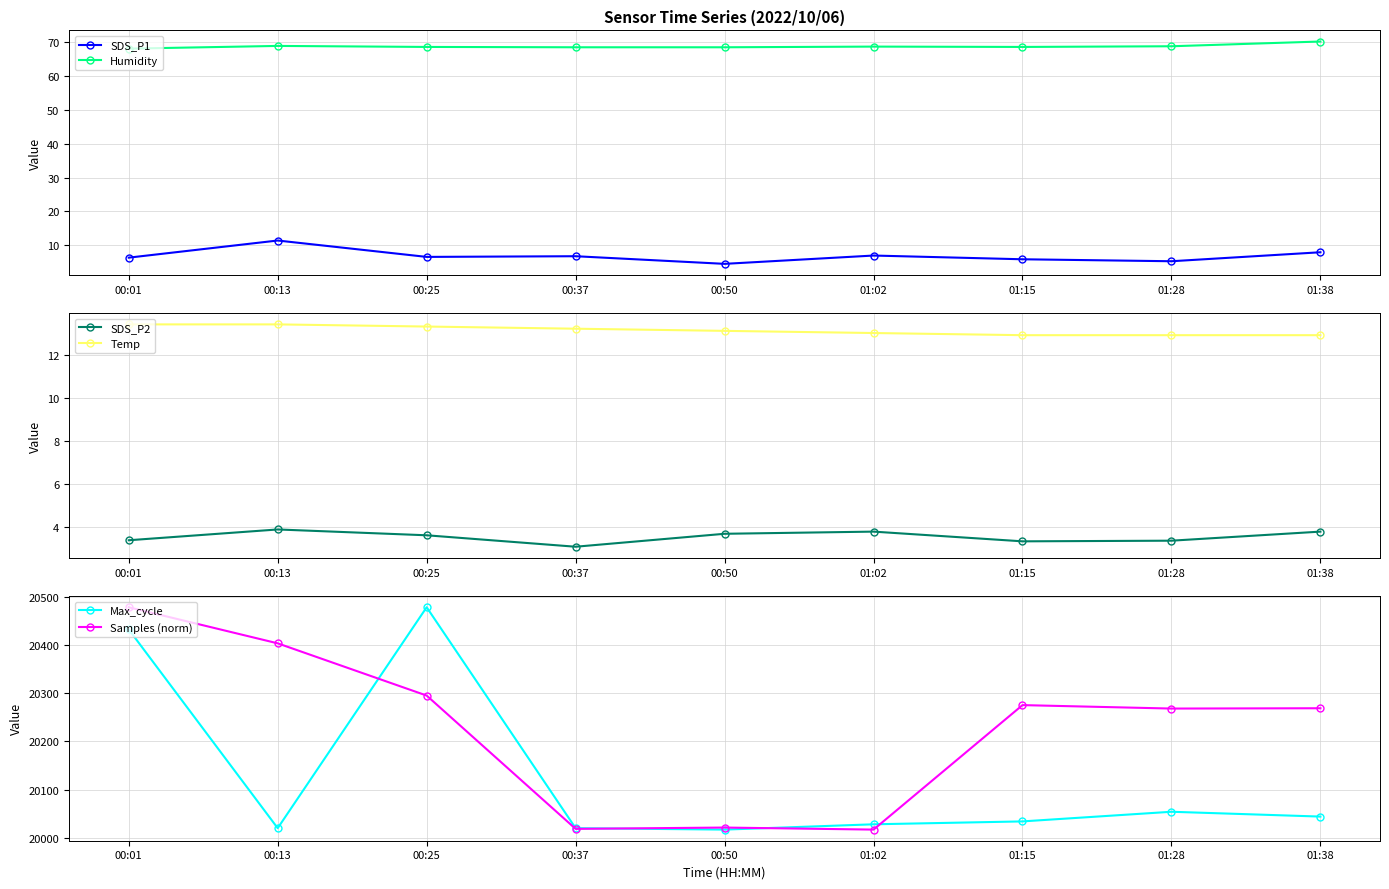

Is the value of Humidity at 00:25 greater than the value of Samples (norm) at 01:15?

No